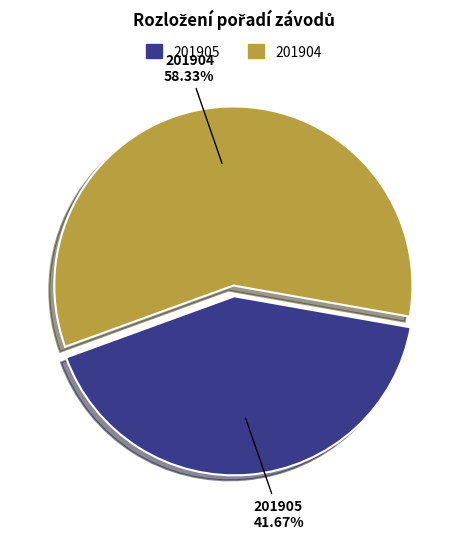

Does any single category account for the majority?

Yes